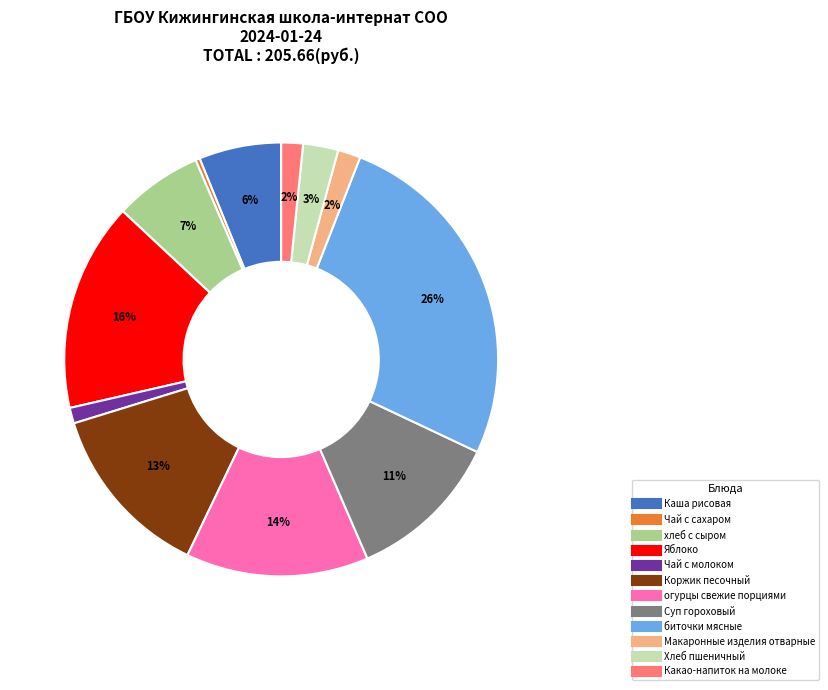

Does Какао-напиток на молоке account for over 50% of the chart?

No